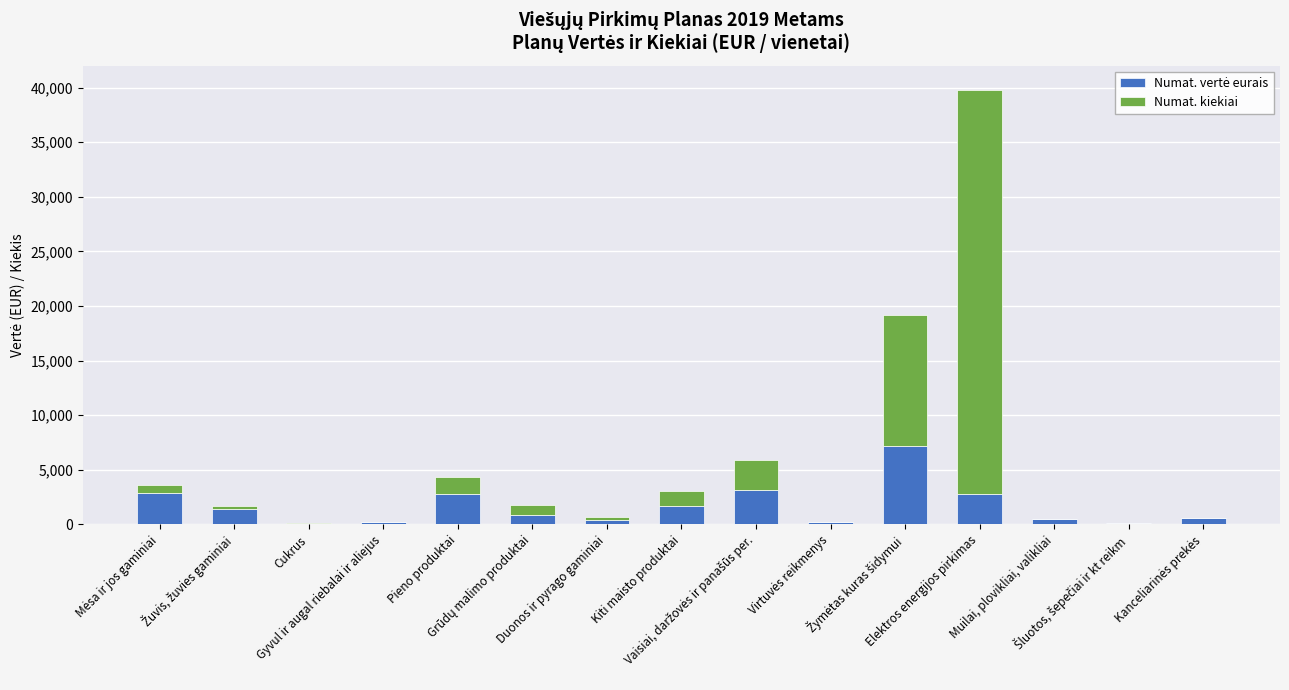

What is the value of the Numat. vertė eurais bar at the 7th from the left?

424